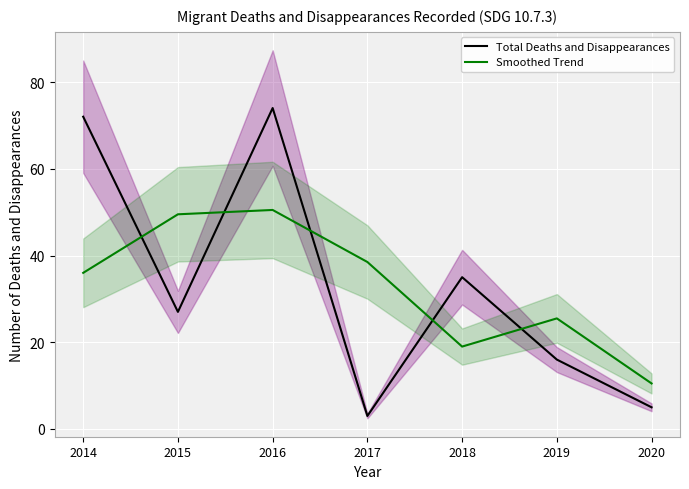

What is the difference between the second highest and minimum values in the Smoothed Trend series?

39.0